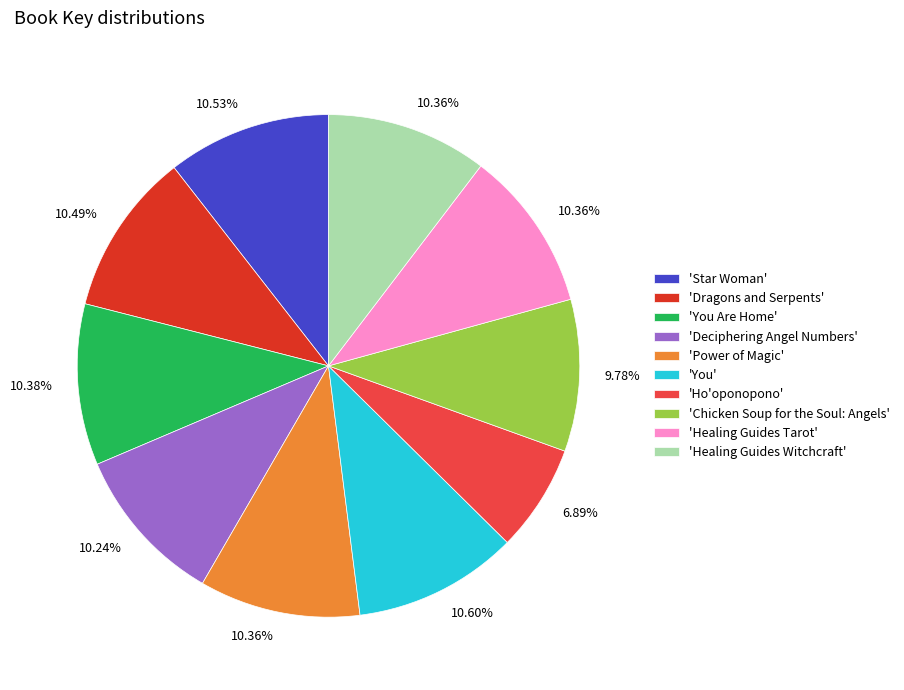

Is the sum of 'Healing Guides Tarot' and 'Ho'oponopono' greater than half?

No